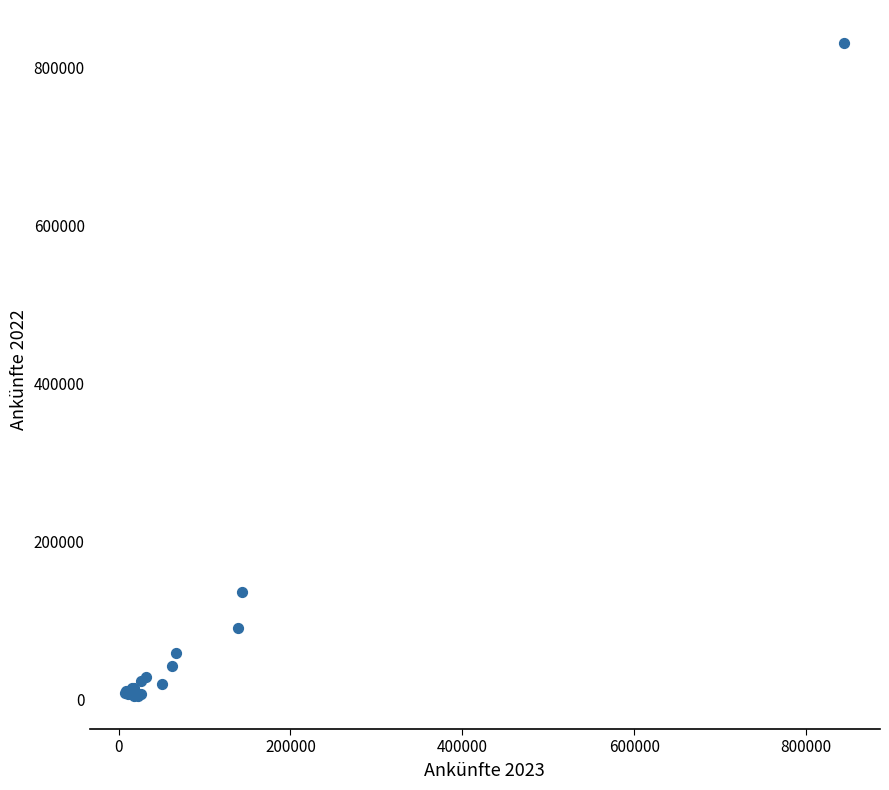

What Y value in the scatter plot is closest to 417875?

135711